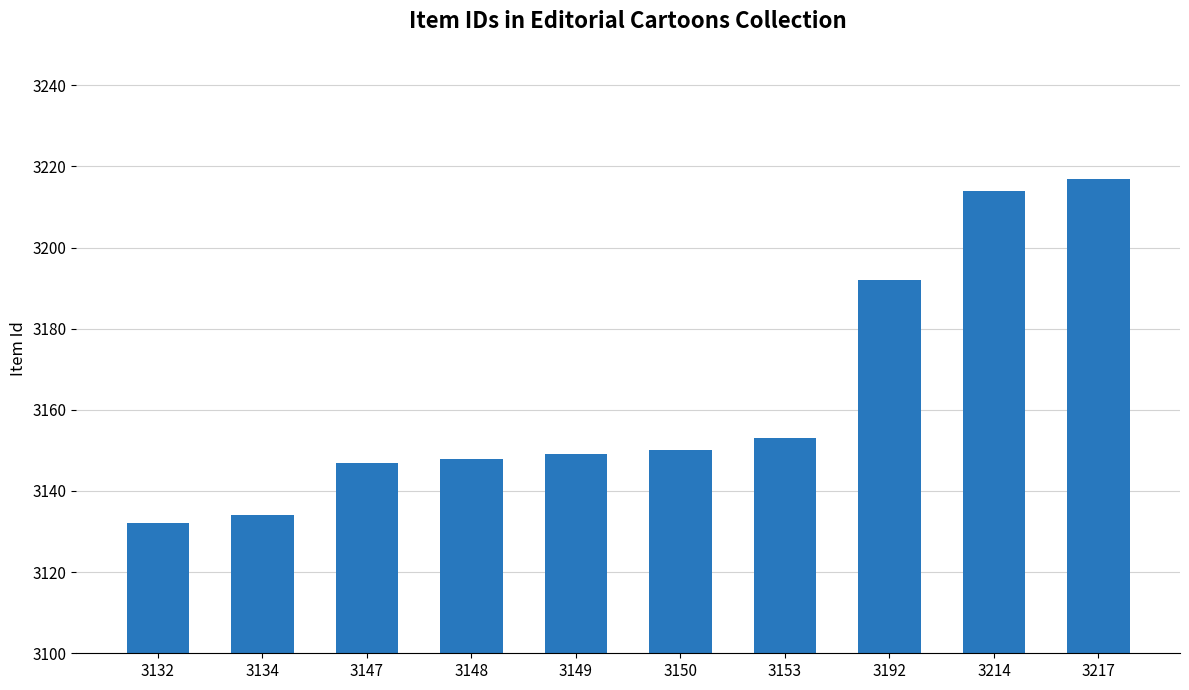

True or false: the data shows 901 at 3148.

False